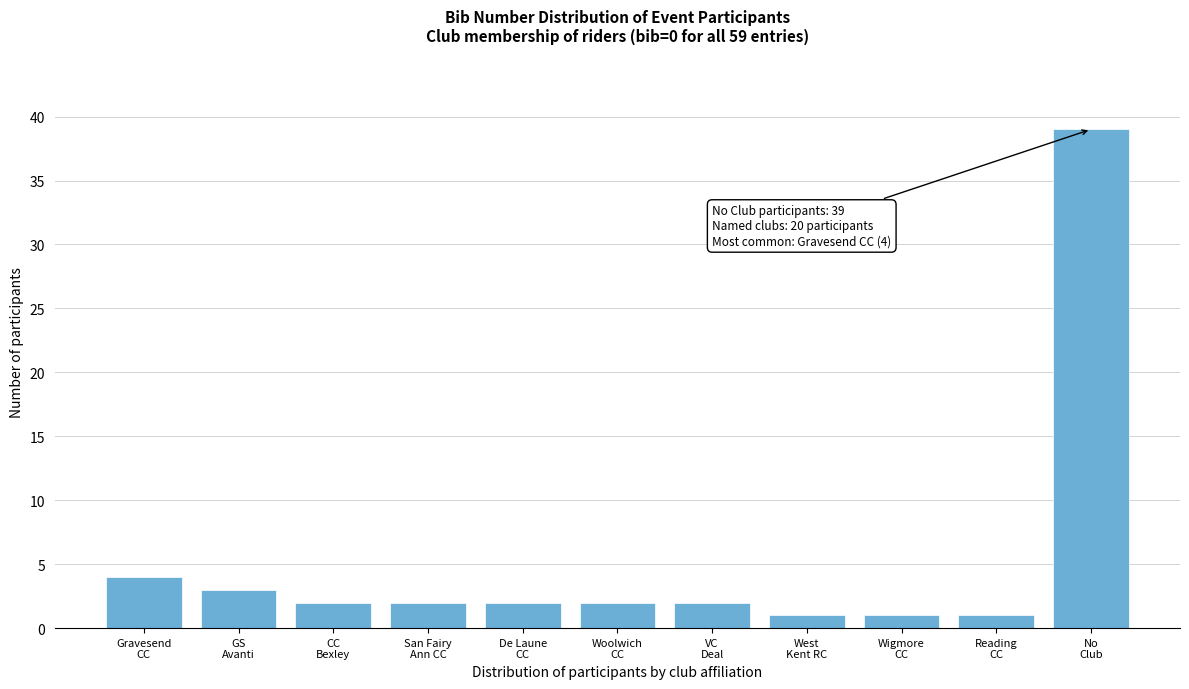

Reading right to left, extract all data points from this chart.

39	1	1	1	2	2	2	2	2	3	4